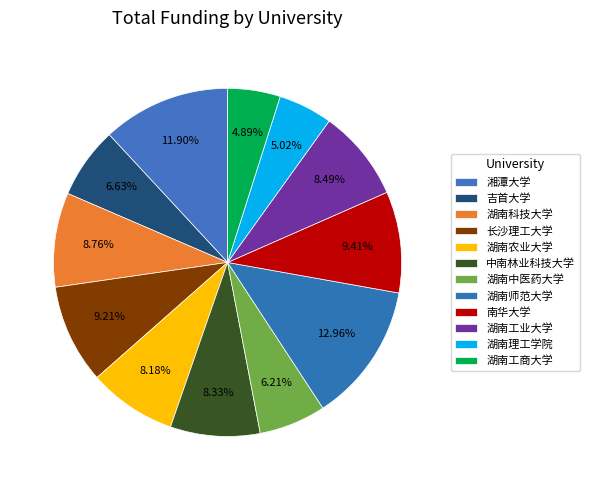

Rank the categories by value from lowest to highest.

湖南工商大学, 湖南理工学院, 湖南中医药大学, 吉首大学, 湖南农业大学, 中南林业科技大学, 湖南工业大学, 湖南科技大学, 长沙理工大学, 南华大学, 湘潭大学, 湖南师范大学